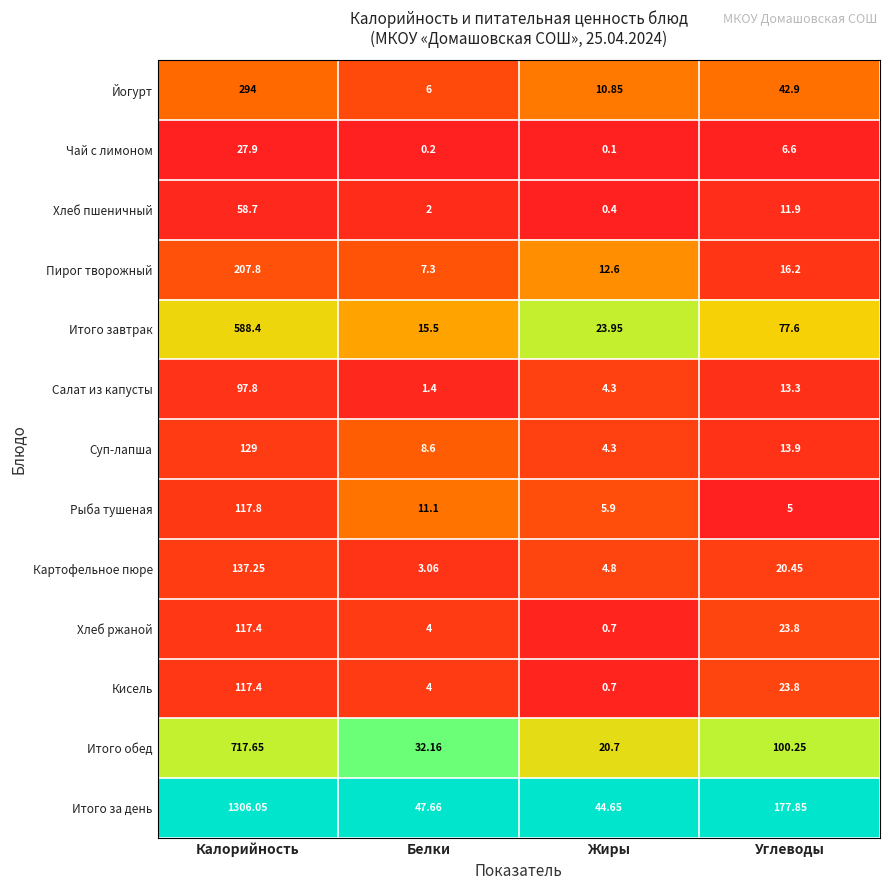

Rank the categories by Рыба тушеная value from highest to lowest.

Калорийность, Белки, Жиры, Углеводы